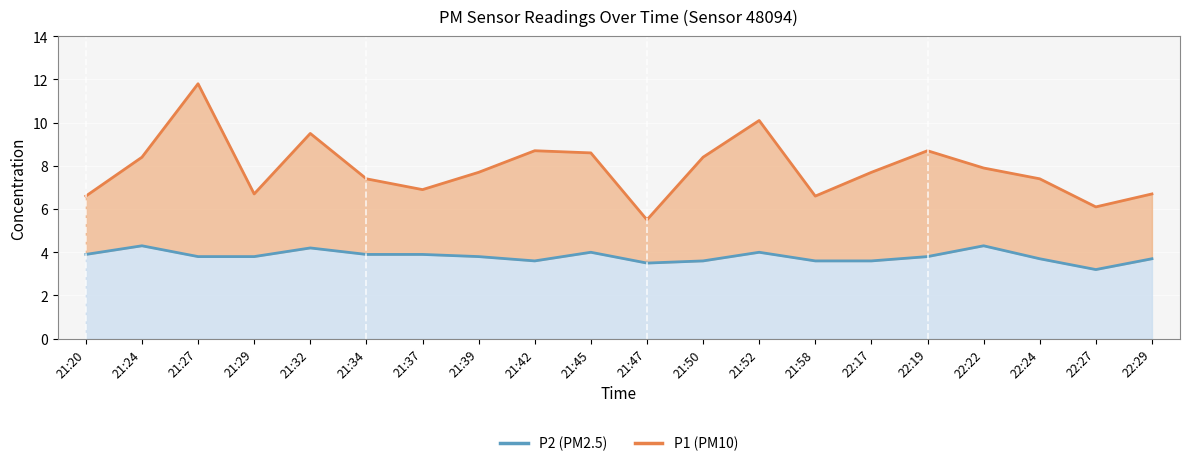

Is the value of P1 (line) at 22:27 greater than the value of P2 (line) at 21:27?

Yes